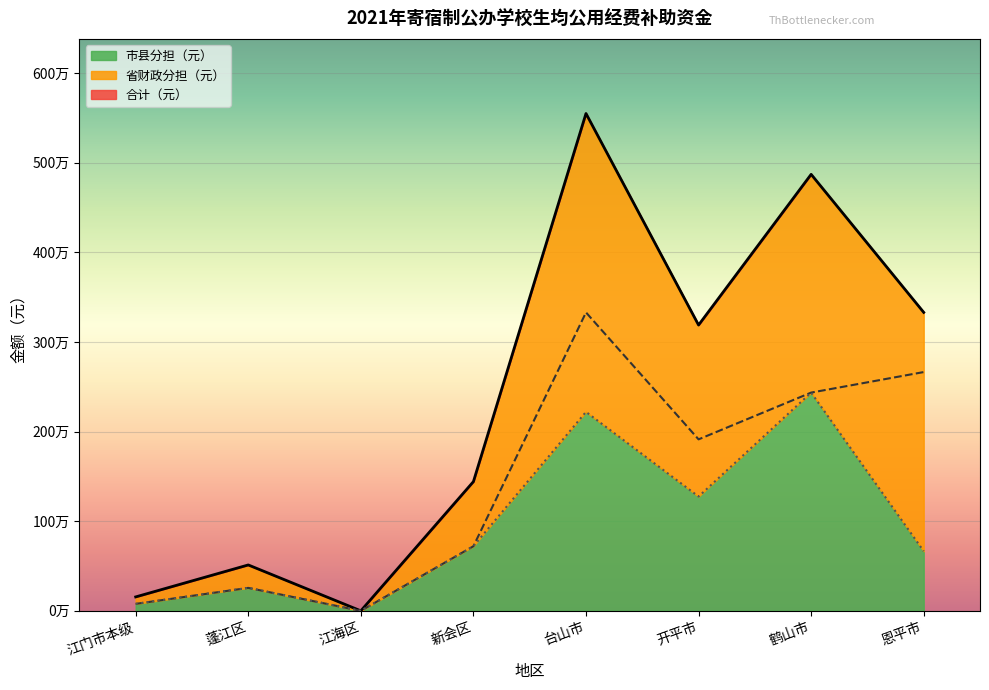

List the series in order of their peak value, lowest first.

市县分担（元）, 省财政分担（元）, 合计（元）